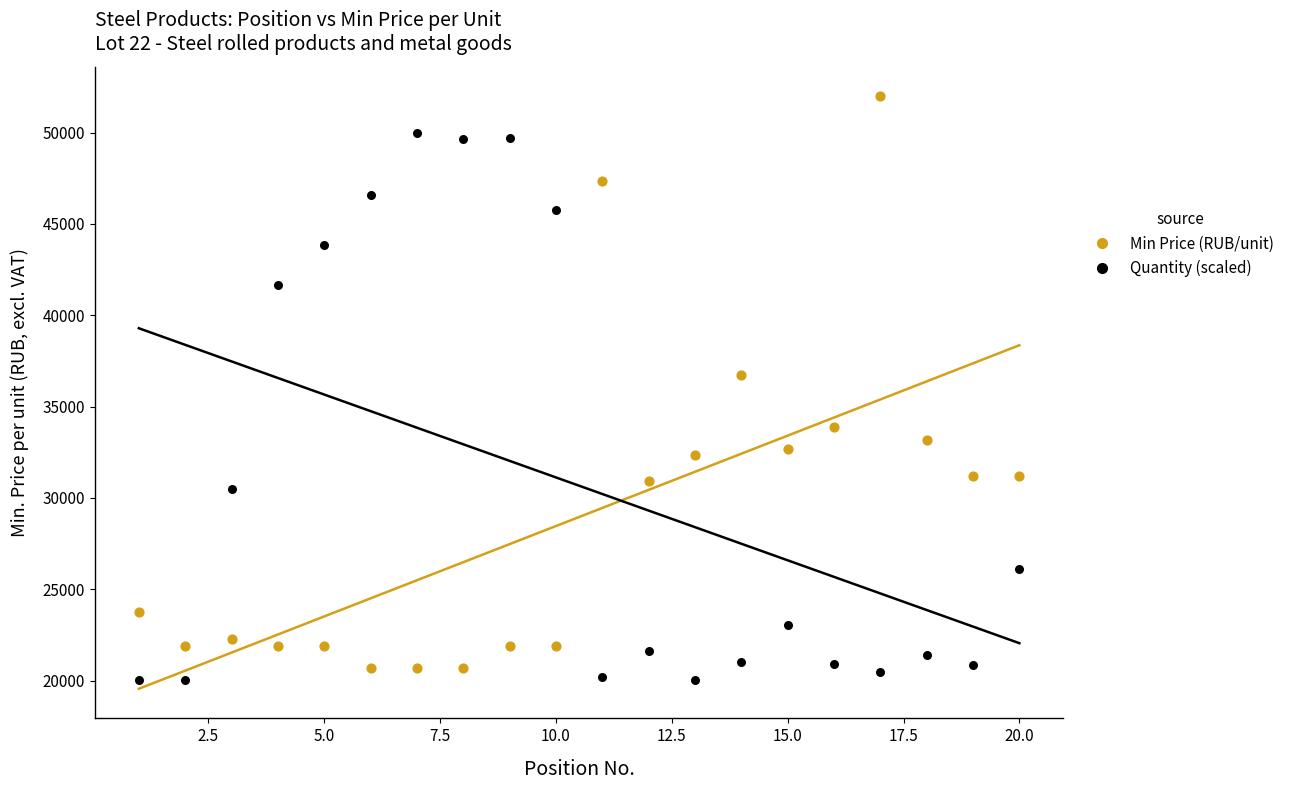

Which series contains the highest Y value?

Min Price (RUB/unit)